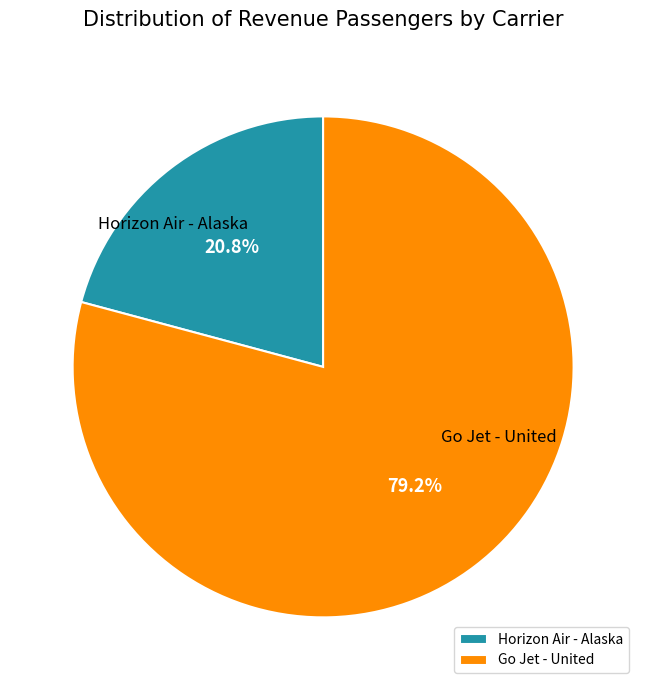

Which category accounts for the majority?

Go Jet - United